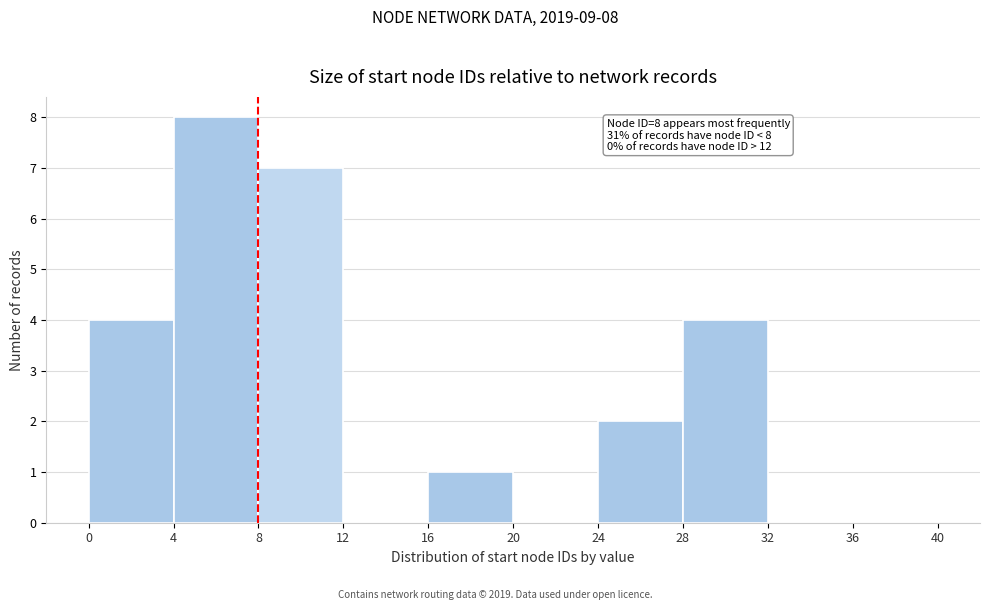

Over which range of the x-axis is the bar tallest?

4 to 8